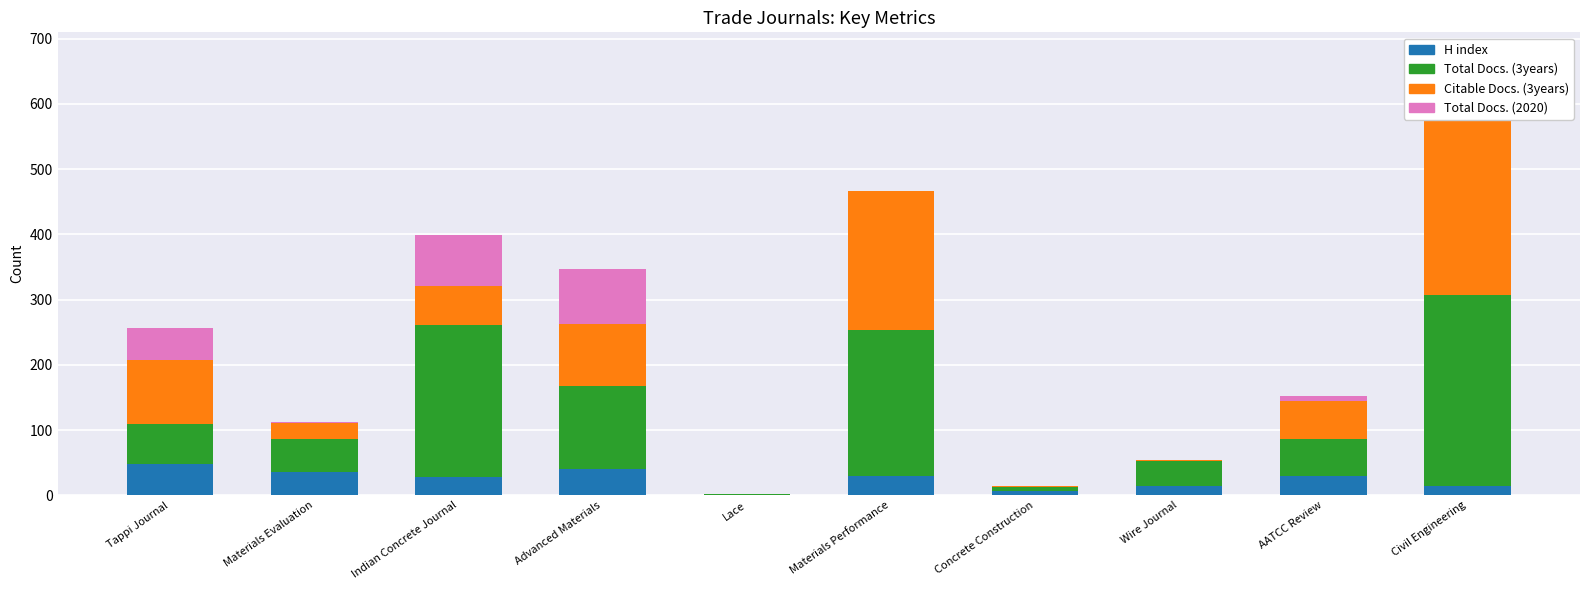

What is the value of the Total Docs. (3years) bar at the 8th from the left?

38